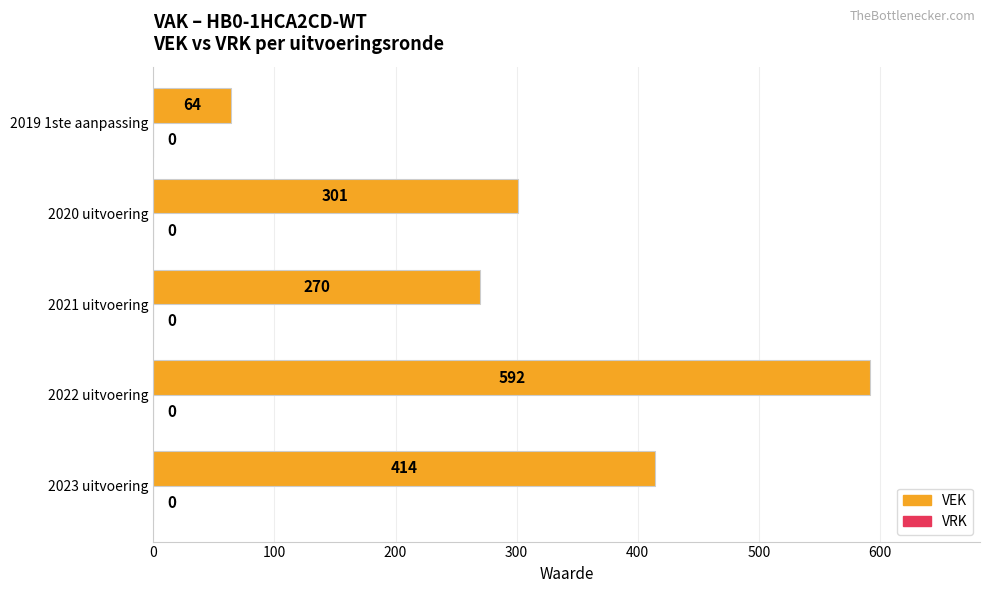

Between 2023 uitvoering and 2021 uitvoering, which is larger?

2023 uitvoering